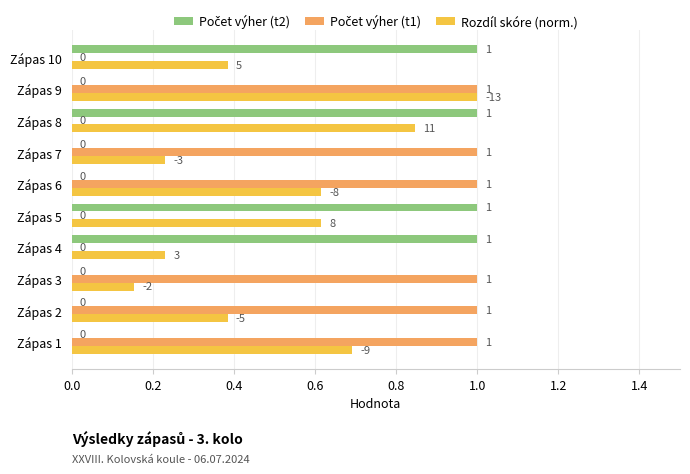

What is the total value across all series at Zápas 9?

2.0